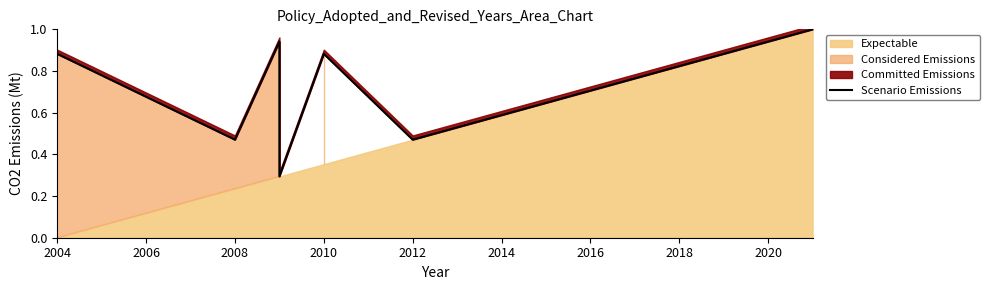

What is the sum of all values?

5.6